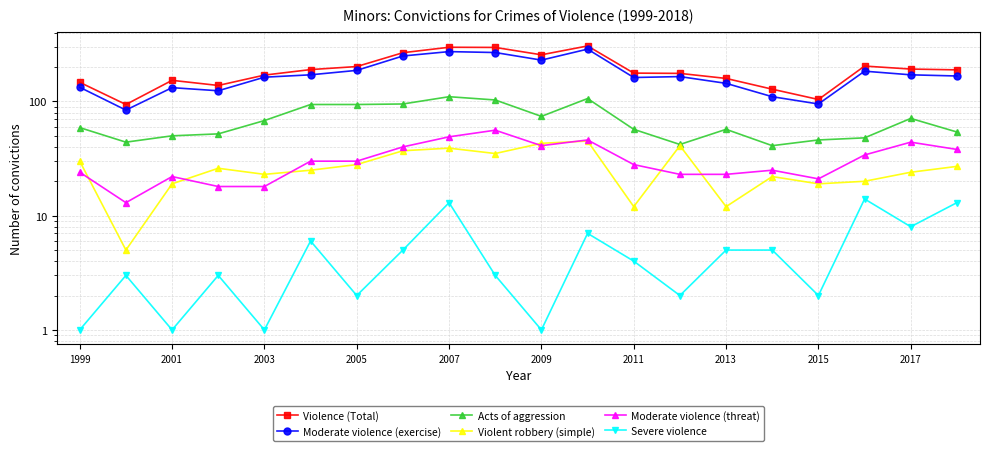

Reading right to left, transcribe all the data shown in this chart.

Violence (Total): 189	192	204	104	128	159	176	177	306	256	297	298	267	202	190	170	138	153	94	147
Moderate violence (exercise): 167	171	184	95	110	144	165	162	287	230	268	273	250	187	171	163	124	132	84	133
Acts of aggression: 54	71	48	46	41	57	42	57	106	74	103	110	95	94	94	68	52	50	44	59
Violent robbery (simple): 27	24	20	19	22	12	41	12	45	43	35	39	37	28	25	23	26	19	5	30
Moderate violence (threat): 38	44	34	21	25	23	23	28	46	41	56	49	40	30	30	18	18	22	13	24
Severe violence: 13	8	14	2	5	5	2	4	7	1	3	13	5	2	6	1	3	1	3	1